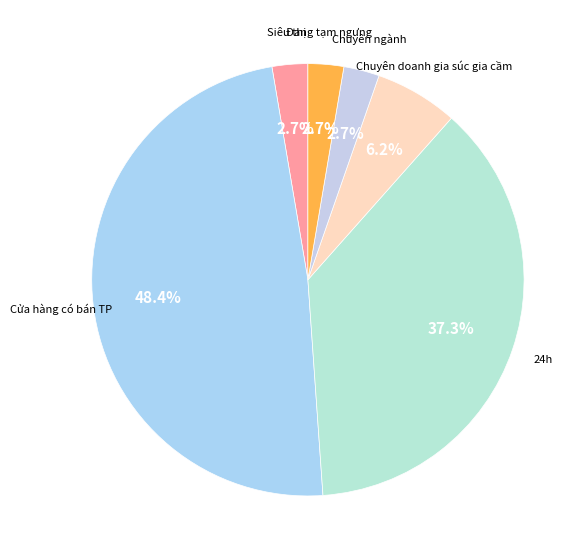

How many segments does this pie chart have?

6